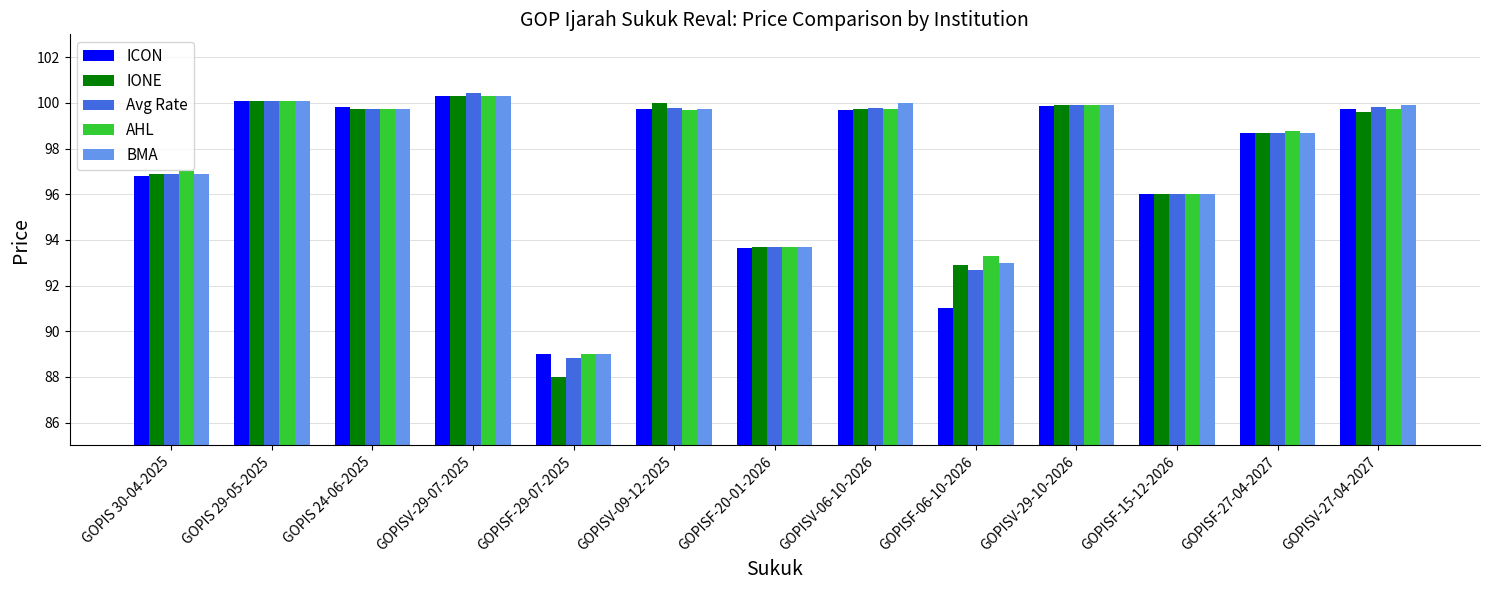

What is the average value of the AHL series?

97.5